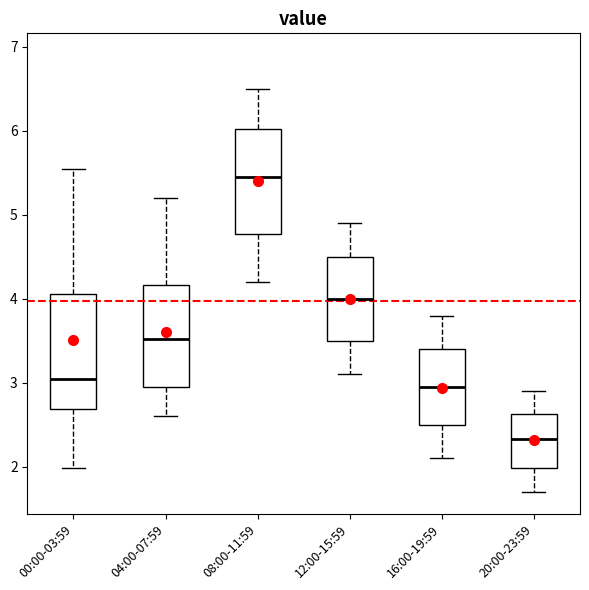

Reading left to right, read every box against the y-axis: the position of its median line, the range the box covers, and the ends of its whiskers. The values are not printed on the chart, so give them approximately, as read against the axis.

00:00-03:59: median 3.0, box 2.7 to 4.1, whiskers 2.0 to 5.6
04:00-07:59: median 3.5, box 3.0 to 4.2, whiskers 2.6 to 5.2
08:00-11:59: median 5.5, box 4.8 to 6.0, whiskers 4.2 to 6.5
12:00-15:59: median 4.0, box 3.5 to 4.5, whiskers 3.1 to 4.9
16:00-19:59: median 3.0, box 2.5 to 3.4, whiskers 2.1 to 3.8
20:00-23:59: median 2.3, box 2.0 to 2.6, whiskers 1.7 to 2.9